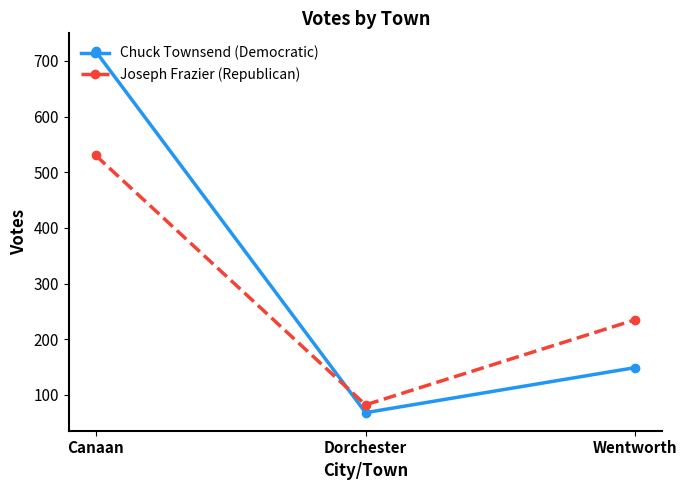

The Chuck Townsend (Democratic) series shows 223 at Wentworth. True or false?

False